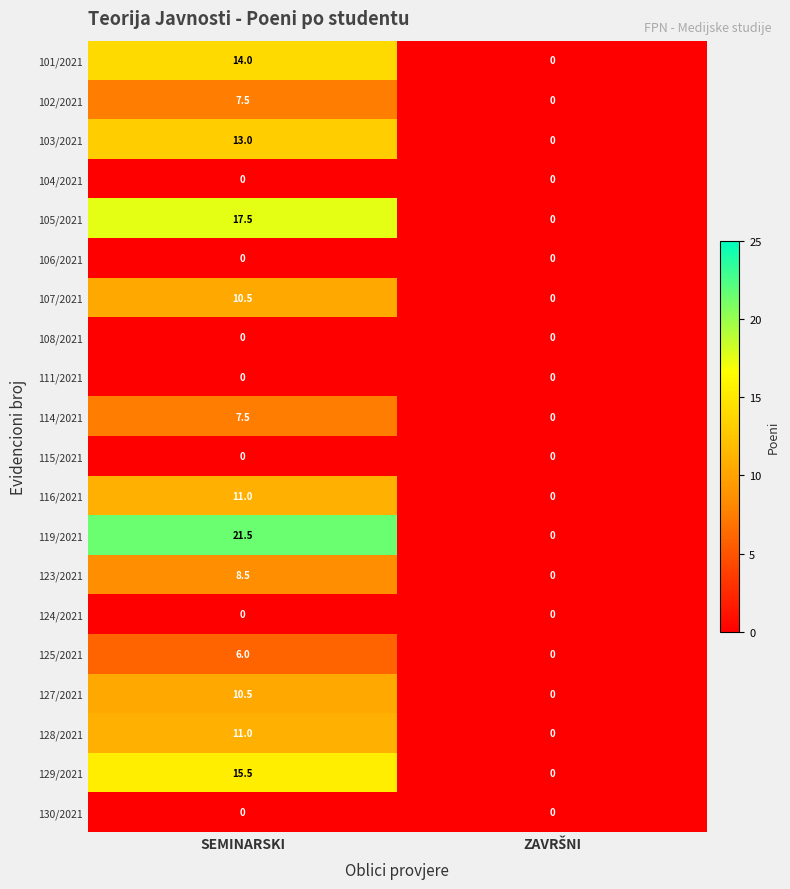

Which series has the largest range (max minus min)?

119/2021